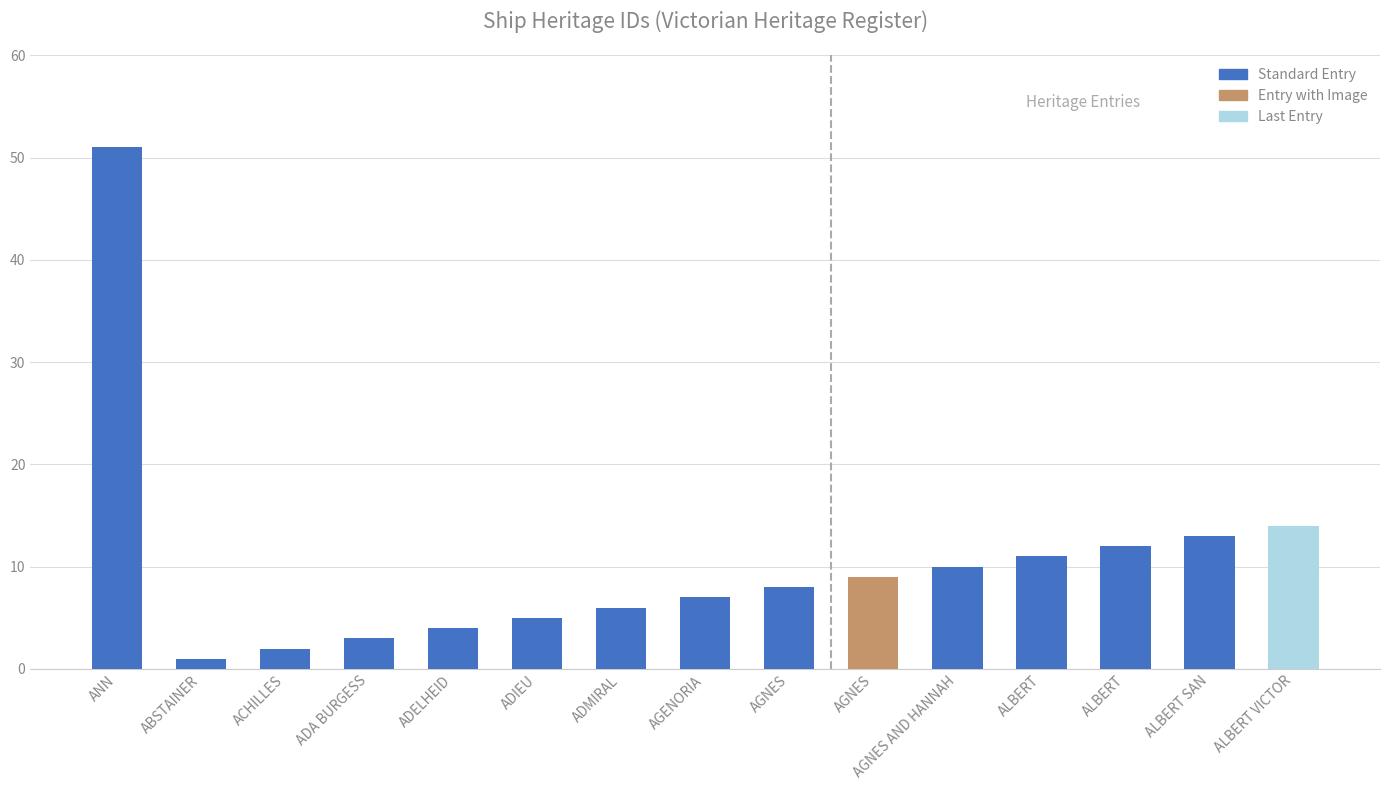

How many values are below 8?

7